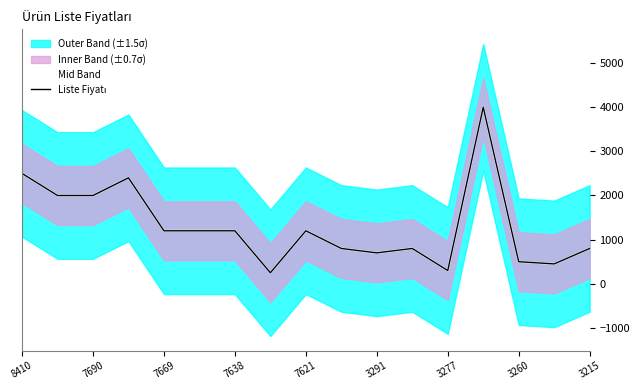

What position from the right is 3291?

7